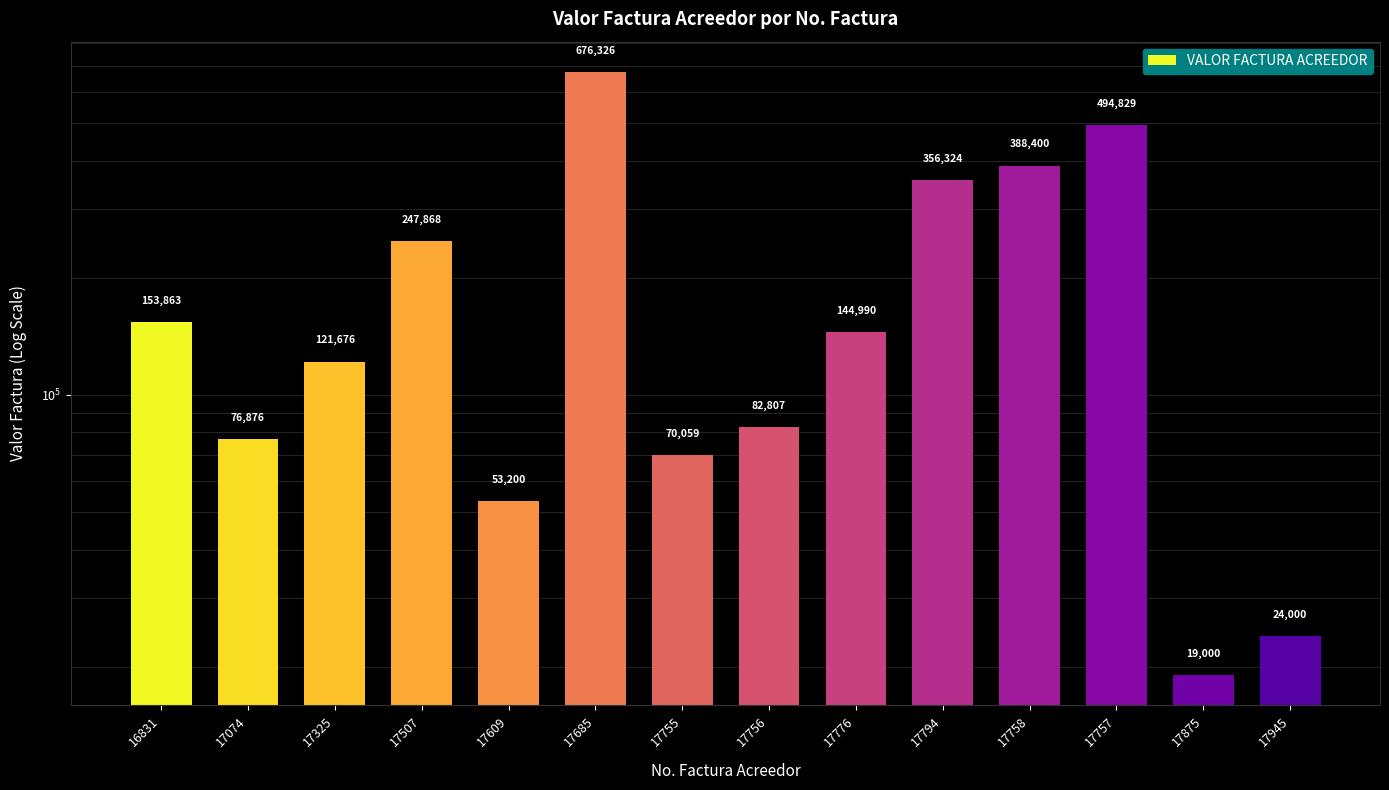

What is the sum of the values at 17685 and 17945?

700326